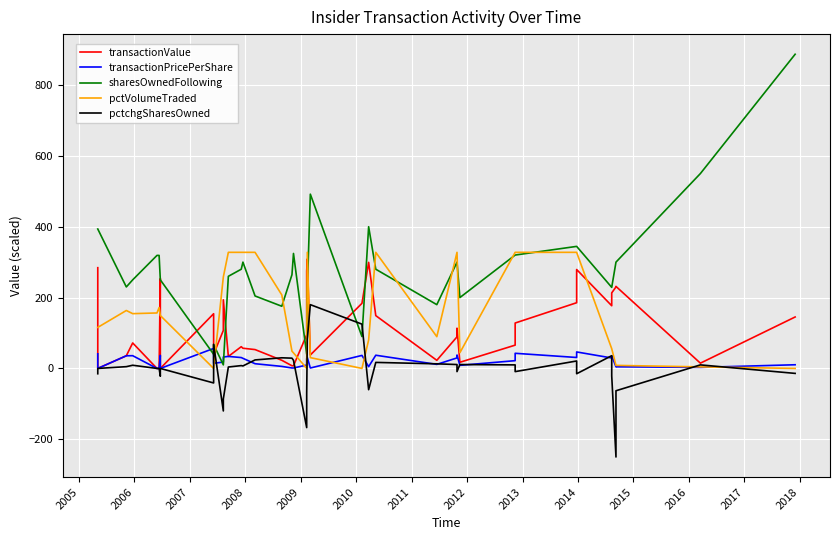

Reading left to right, extract all data points from this chart.

transactionValue: 284.3	0.0	35.7	71.9	0.0	0.0	253.6	0.0	154.4	40.0	107.2	193.7	33.9	61.4	57.0	53.2	23.0	7.5	7.5	95.0	274.6	309.1	37.9	183.8	299.3	149.0	22.9	89.1	113.6	17.4	65.7	128.1	185.5	279.1	176.9	213.2	230.0	231.5	14.8	145.2
transactionPricePerShare: 41.2	0.0	35.7	35.9	0.0	0.0	36.8	0.0	56.4	14.6	17.9	32.3	33.9	30.7	28.5	13.3	5.8	1.2	1.2	9.5	27.5	30.9	1.2	36.8	5.0	37.3	11.4	29.7	37.9	8.7	21.9	42.7	30.9	46.5	29.5	35.5	4.6	4.6	3.0	10.4
sharesOwnedFollowing: 393.5	393.5	230.0	250.0	319.0	319.0	250.0	250.0	40.0	67.4	10.0	10.0	260.0	280.0	300.0	204.5	175.5	264.5	324.5	40.0	40.0	220.0	491.8	90.0	400.0	280.0	180.0	300.0	300.0	200.0	320.0	320.0	344.4	344.4	228.8	228.8	300.0	300.0	550.0	886.7
pctVolumeTraded: 115.8	115.8	163.5	154.6	156.5	171.8	149.3	149.3	0.0	0.0	258.2	258.2	327.7	327.7	327.7	327.7	207.5	48.7	43.9	0.0	0.0	327.7	30.5	0.0	80.4	327.7	89.7	327.7	327.7	44.3	327.7	327.7	327.7	327.7	55.7	55.7	8.6	8.6	4.4	0.0
pctchgSharesOwned: -15.0	0.0	5.0	9.0	0.0	0.0	-22.0	0.0	-41.0	68.0	-120.0	-86.0	4.0	8.0	7.0	24.0	30.0	29.0	23.0	-167.0	-71.0	83.0	180.0	125.0	-60.0	17.0	13.0	11.0	-9.0	11.0	10.0	-9.0	21.0	-15.0	36.0	-21.0	-250.0	-63.0	10.0	-14.0